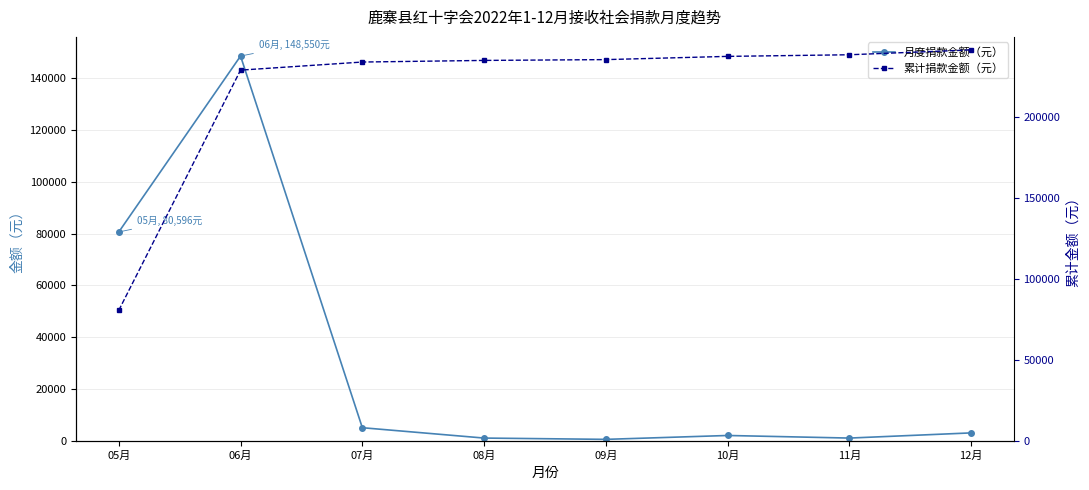

True or false: 月度捐款金额（元） and 累计捐款金额（元） cross at least once.

False